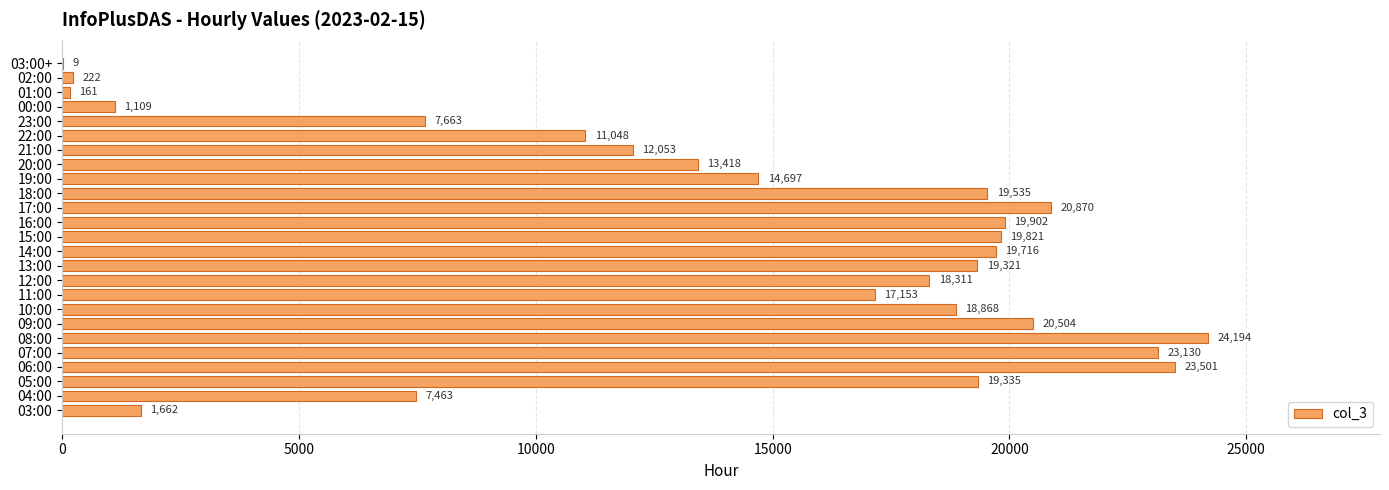

Reading bottom to top, extract all data points from this chart.

03:00=1662	04:00=7463	05:00=19335	06:00=23501	07:00=23130	08:00=24194	09:00=20504	10:00=18868	11:00=17153	12:00=18311	13:00=19321	14:00=19716	15:00=19821	16:00=19902	17:00=20870	18:00=19535	19:00=14697	20:00=13418	21:00=12053	22:00=11048	23:00=7663	00:00=1109	01:00=161	02:00=222	03:00+=9